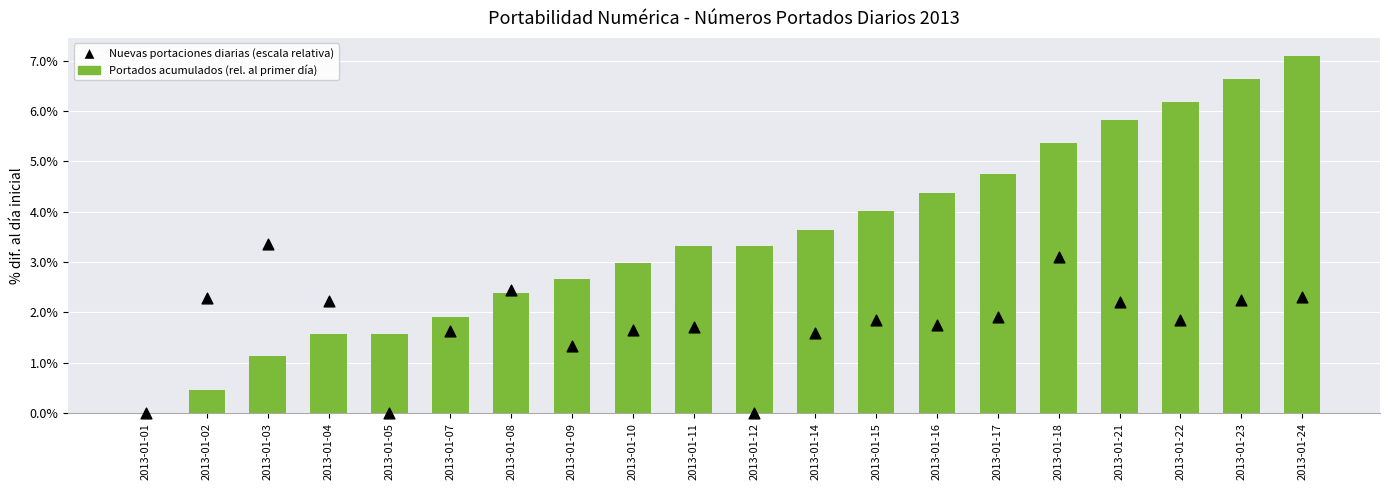

Which series contains the lowest Y value?

Portados acumulados (rel. al primer día)